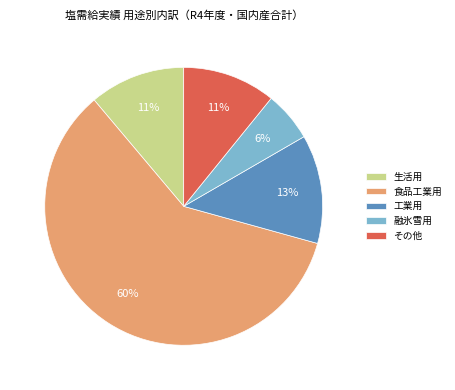

How many segments does this pie chart have?

5